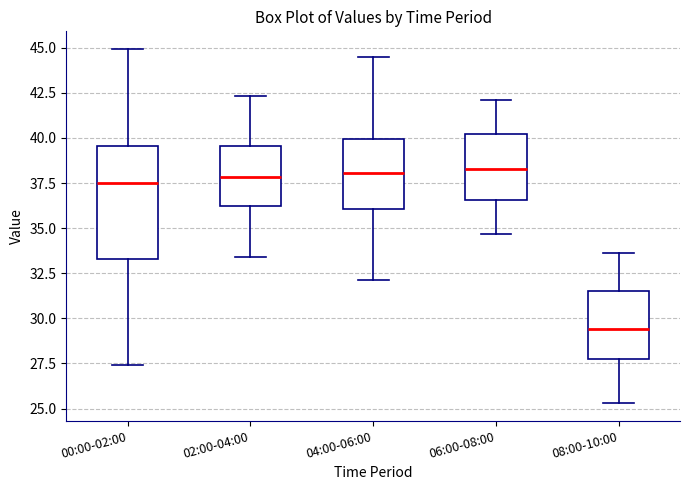

Reading left to right, transcribe this box plot: for each box, give where its median line is, the range the box spans, and where its two whiskers end, as read against the y-axis. The values are not printed on the chart, so give them approximately, as read against the axis.

00:00-02:00: median 37.5, box 33.5 to 39.5, whiskers 27.5 to 45.0
02:00-04:00: median 38.0, box 36.5 to 39.5, whiskers 33.5 to 42.5
04:00-06:00: median 38.0, box 36.0 to 40.0, whiskers 32.0 to 44.5
06:00-08:00: median 38.5, box 36.5 to 40.0, whiskers 34.5 to 42.0
08:00-10:00: median 29.5, box 28.0 to 31.5, whiskers 25.5 to 33.5